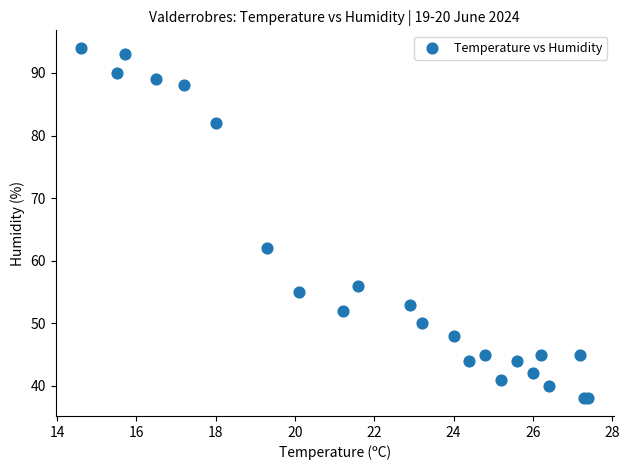

What Y value in the scatter plot is closest to 66?

62